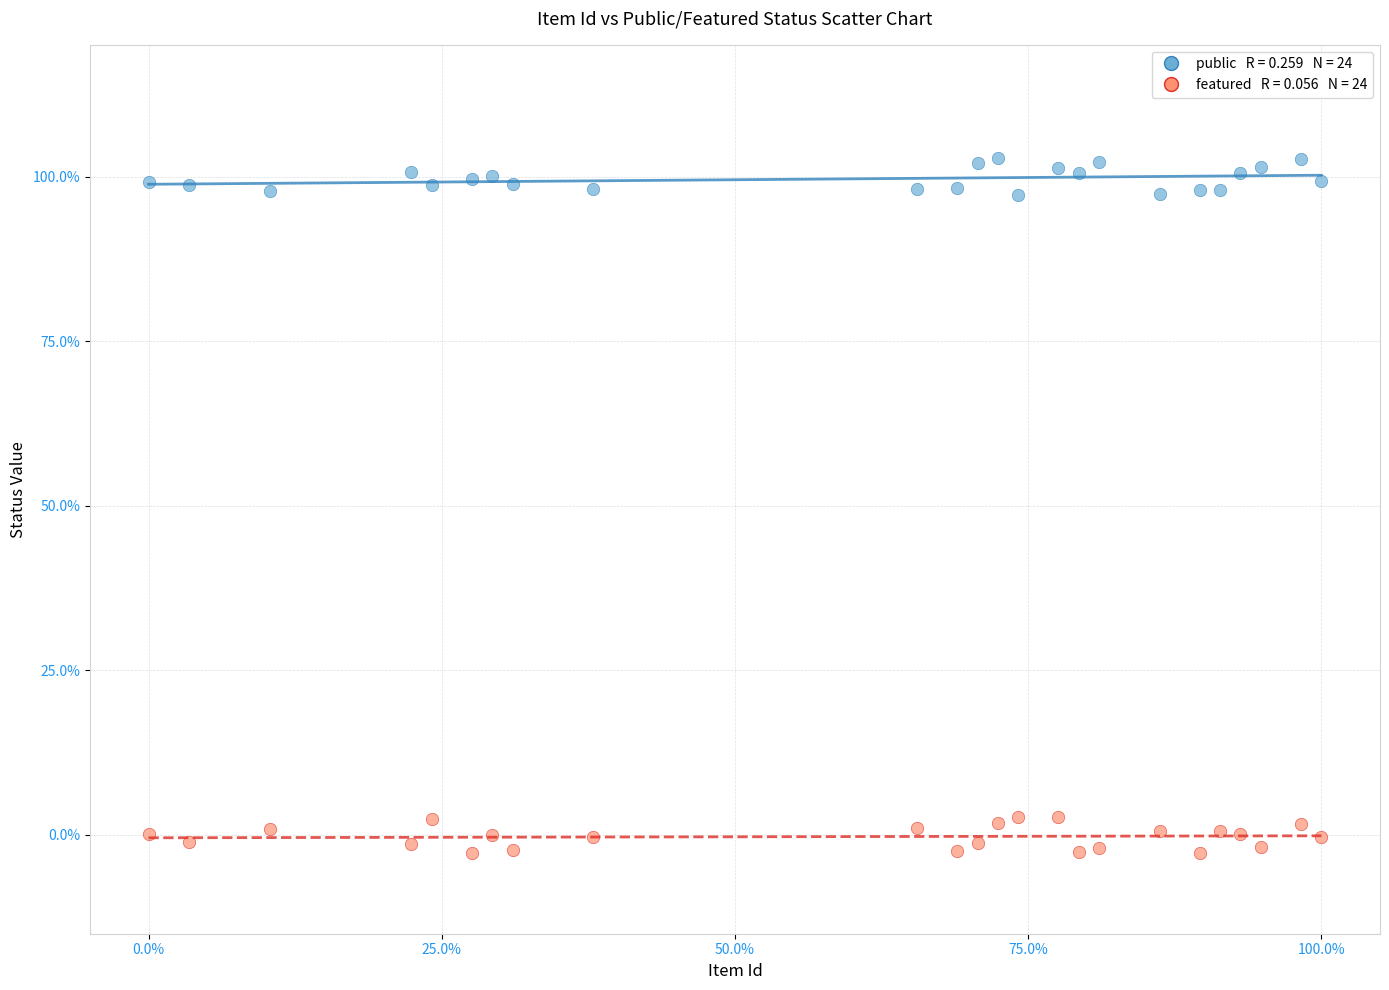

Across all data points, what is the range of Y values (max minus min)?

105.6